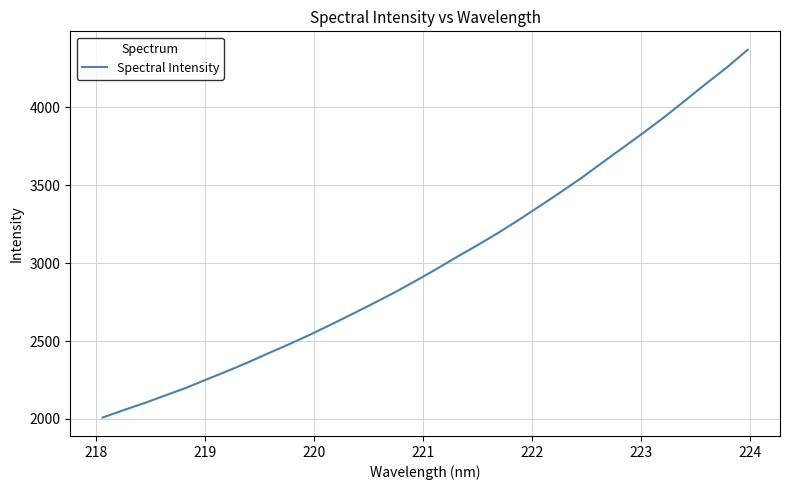

What is the difference between the maximum and minimum values?

2361.0